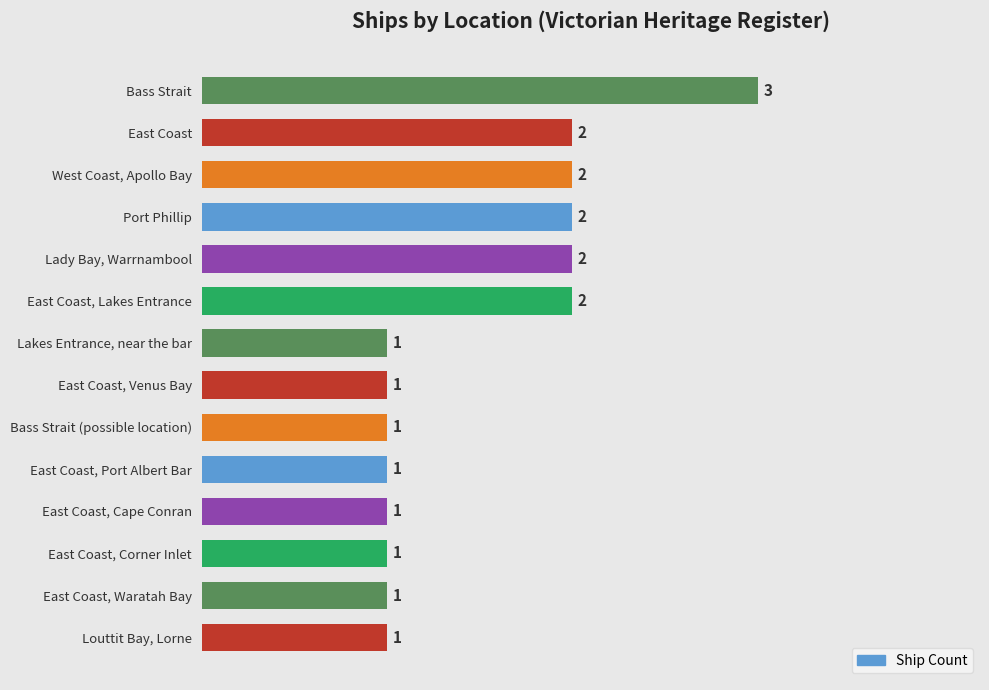

Are the bars horizontal?

Yes